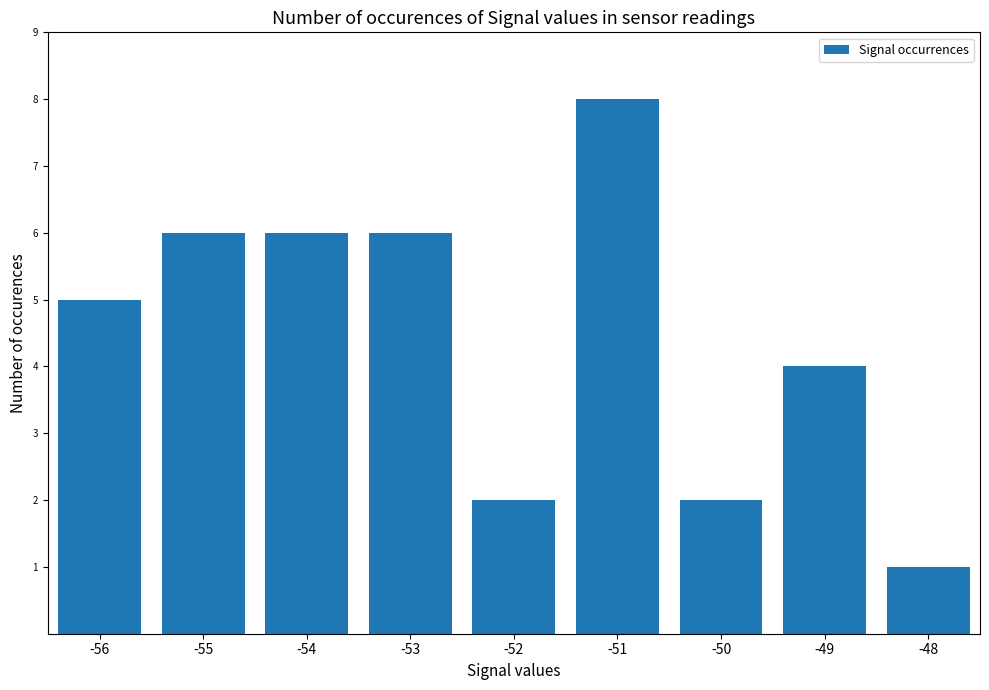

What is the value of the 9th bar from the left?

1